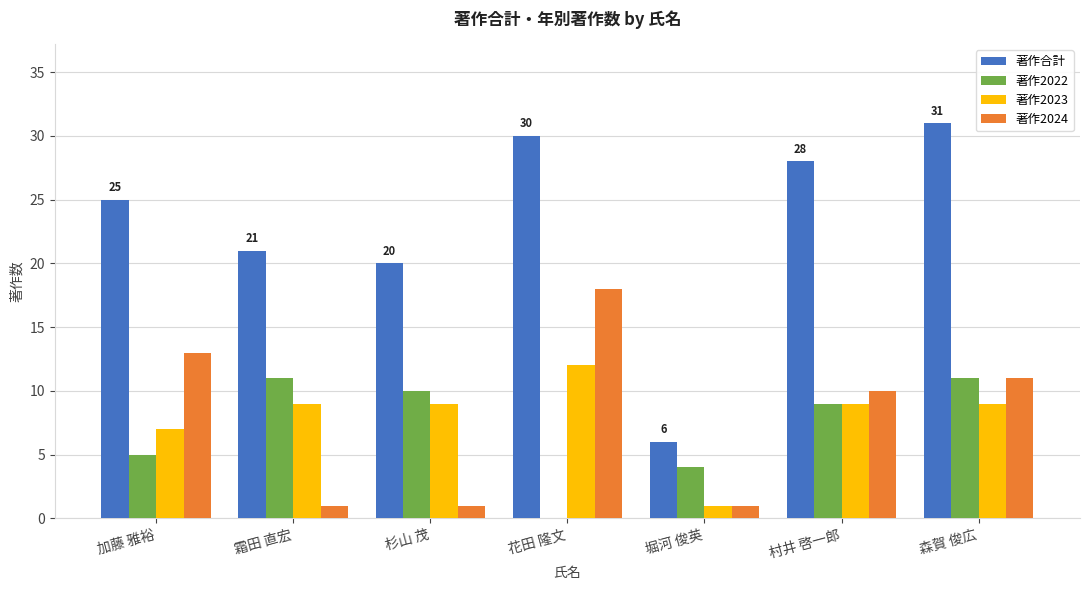

How many data points does each series have?

7